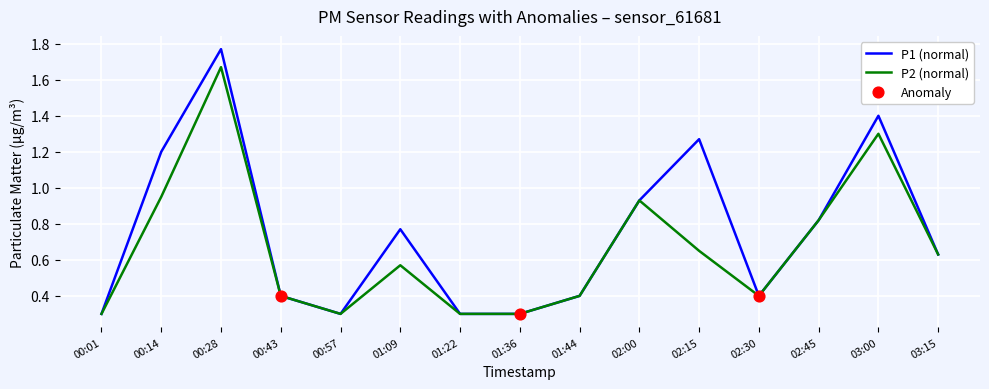

Read the P2 (normal) value at 01:22.

0.3